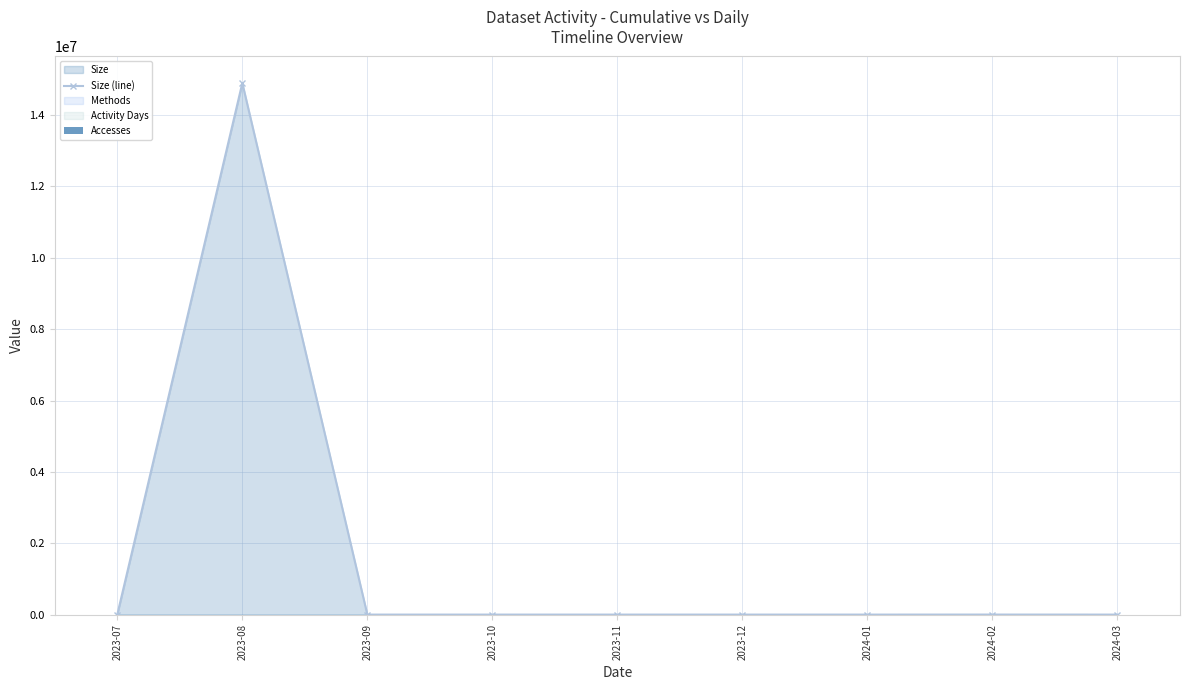

What is the spread (max minus min) of values at 2024-03?

30